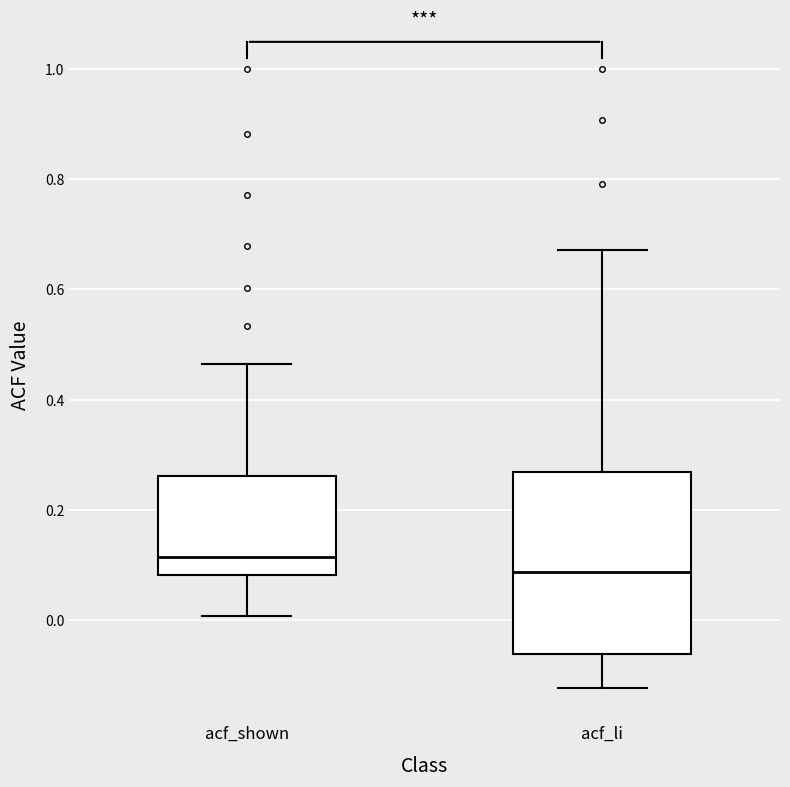

Reading left to right, transcribe this box plot: for each box, give where its median line is, the range the box spans, and where its two whiskers end, as read against the y-axis. The values are not printed on the chart, so give them approximately, as read against the axis.

acf_shown: median 0.12, box 0.08 to 0.26, whiskers 0.00 to 0.46
acf_li: median 0.08, box -0.06 to 0.26, whiskers -0.12 to 0.68